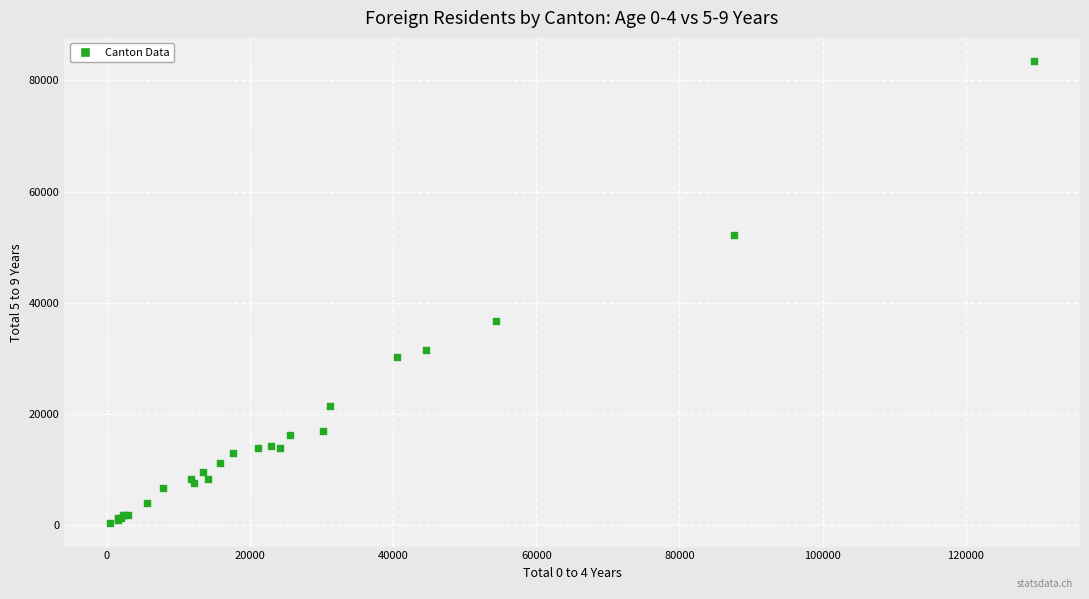

What Y value in the scatter plot is closest to 41908?

36727